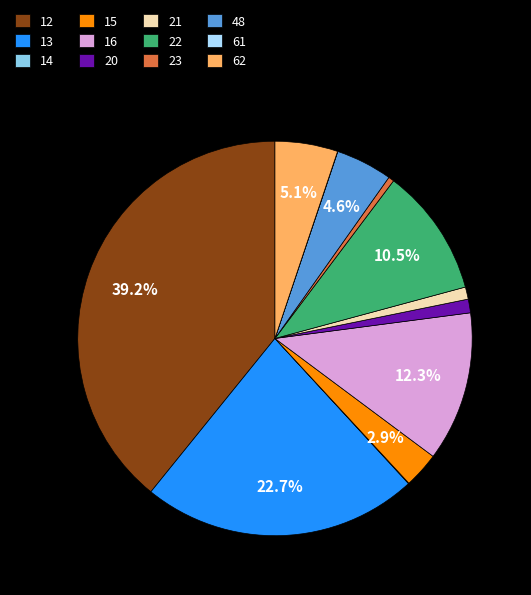

Which category has the biggest portion of the pie?

12